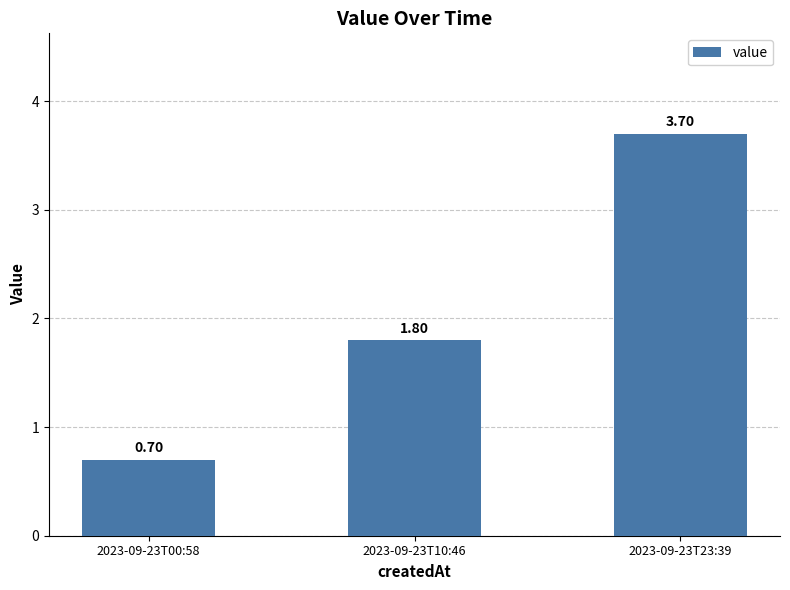

What is the change in value from 2023-09-23T00:58 to 2023-09-23T23:39?

+3.0